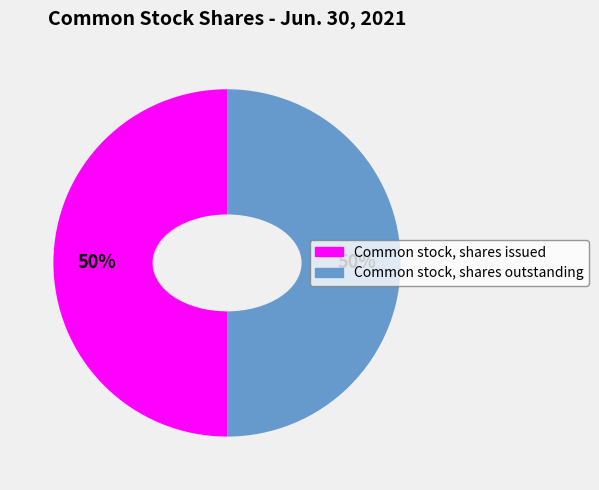

What percentage is the Common stock, shares outstanding slice, to the nearest percent?

50%